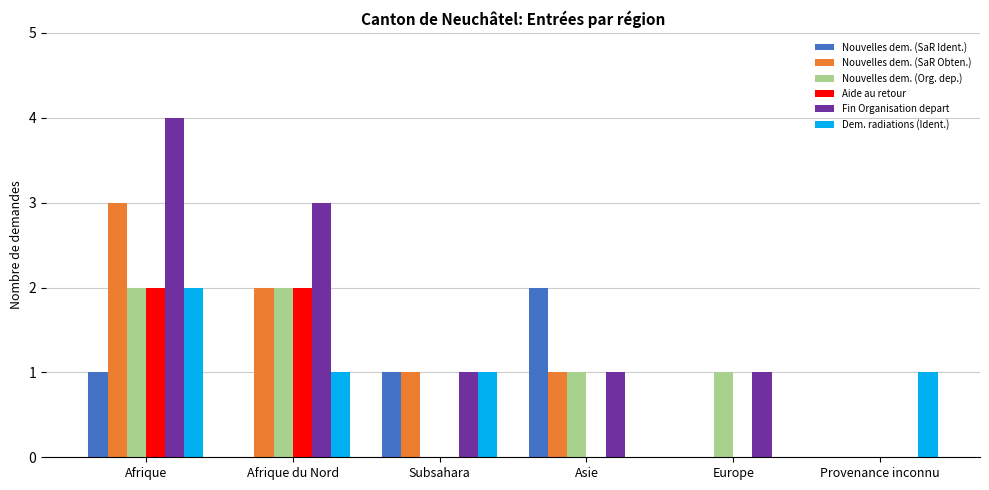

The value of Nouvelles dem. (SaR Ident.) at Asie is 2. True or false?

True